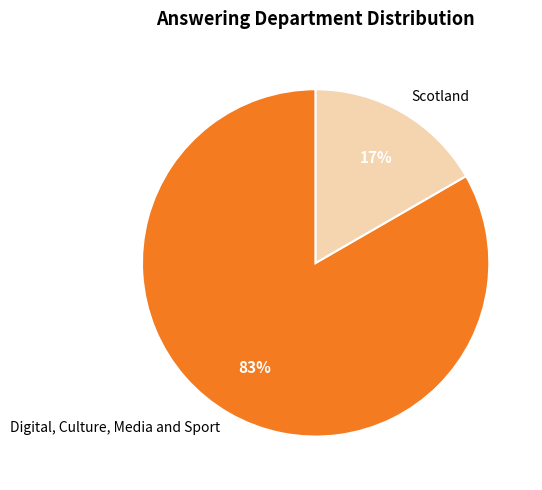

How many segments does this pie chart have?

2